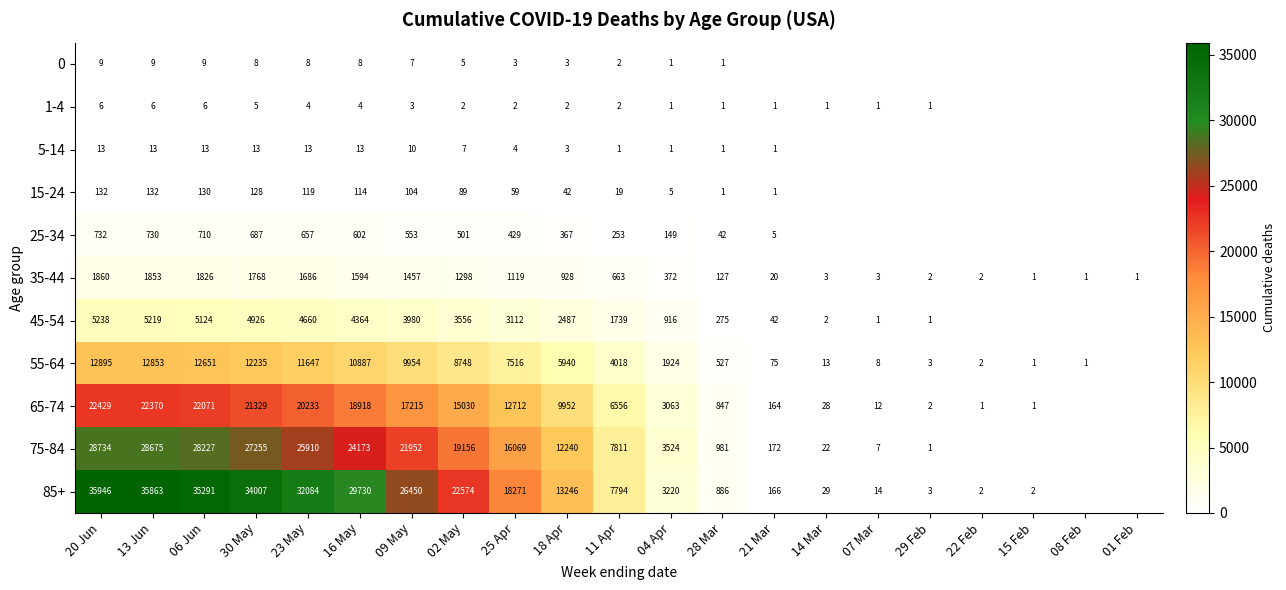

What is the sum of the 5-14 values at 09 May and 18 Apr?

13